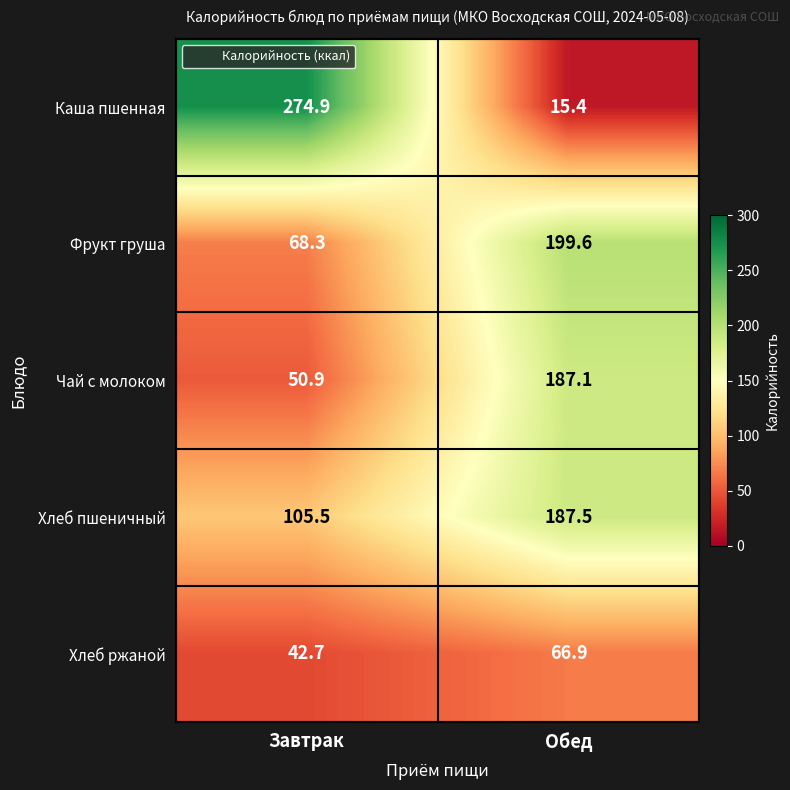

At how many categories does at least one series exceed 188?

2